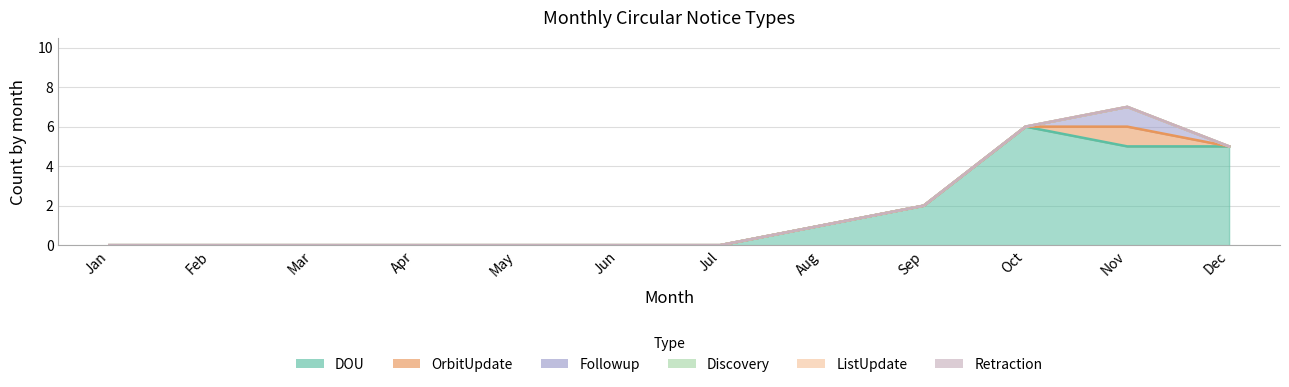

At Mar, list the series in order from largest to smallest.

DOU, OrbitUpdate, Followup, Discovery, ListUpdate, Retraction